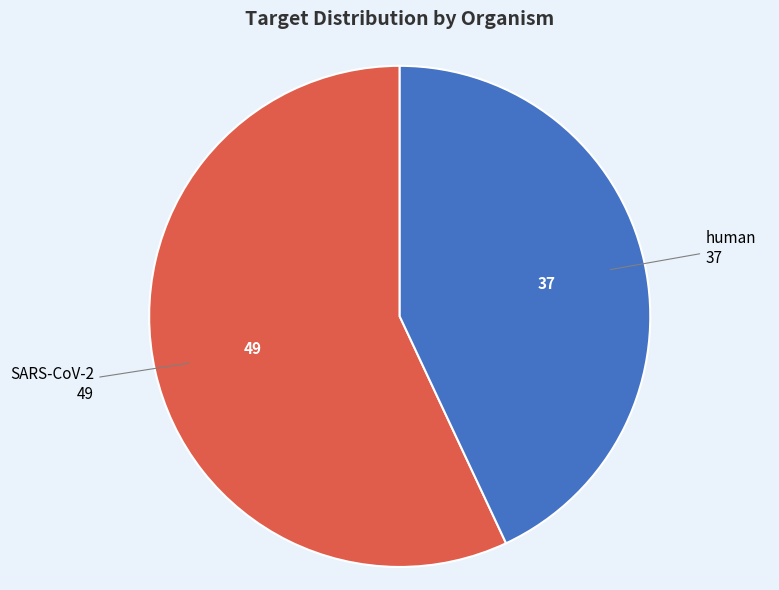

Is there any slice that represents more than half of the pie?

Yes